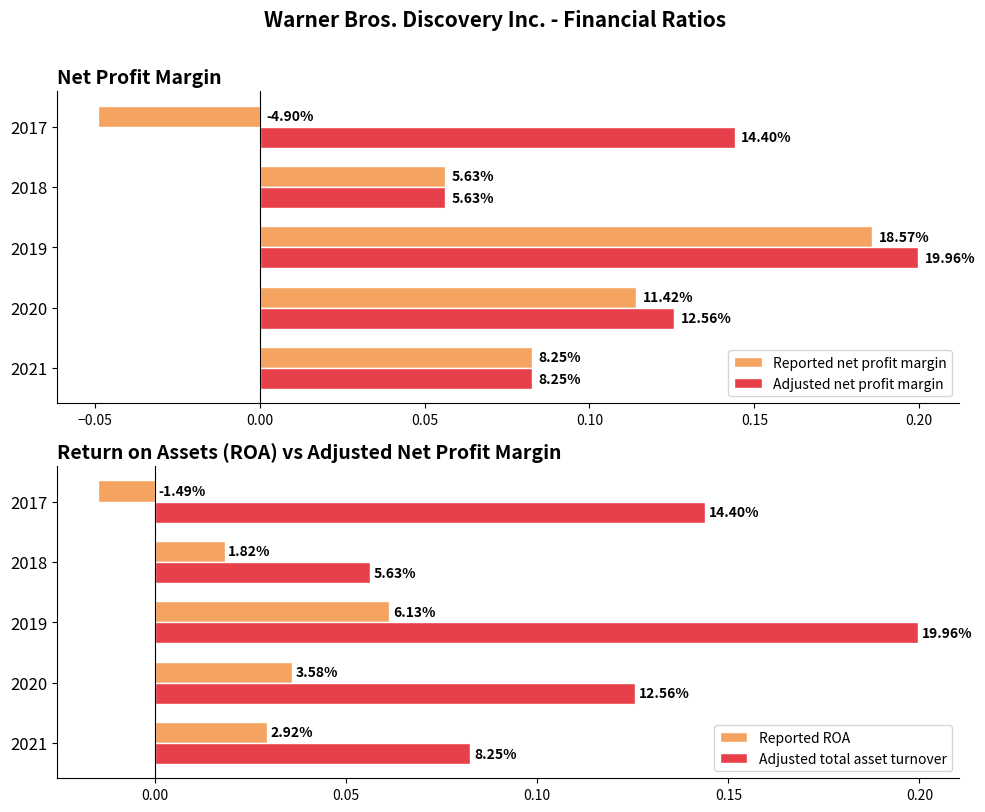

What is the difference between the maximum and minimum values in the Adjusted total asset turnover series?

0.1